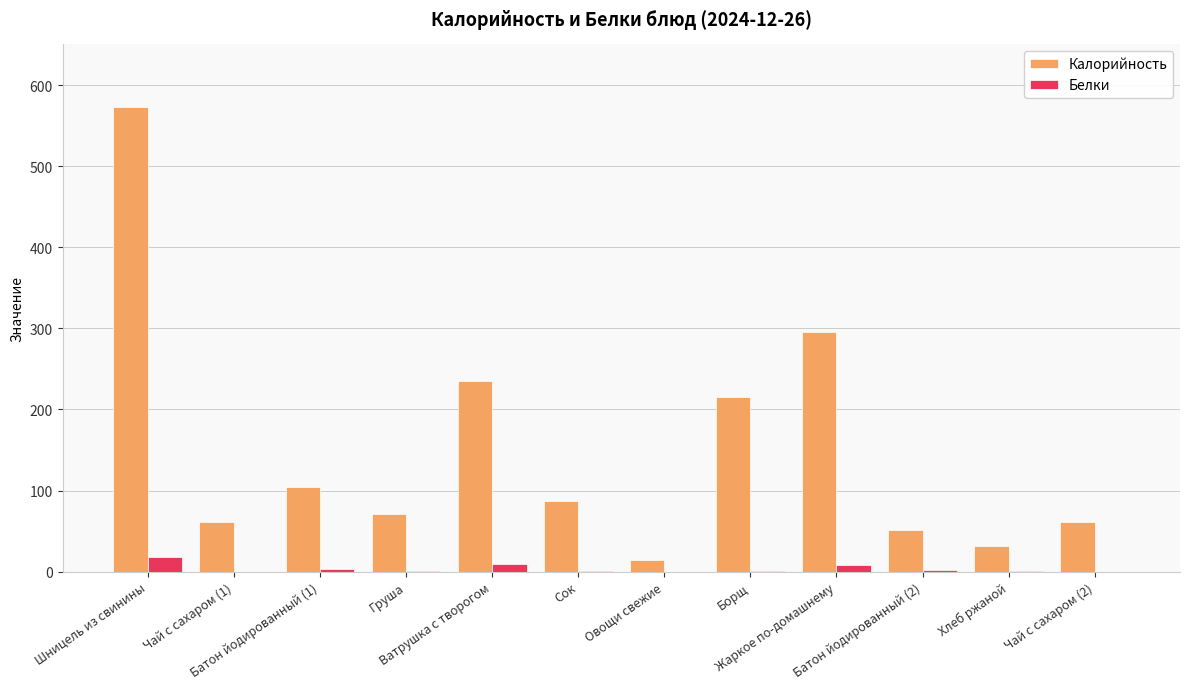

How many series are shown in this chart?

2